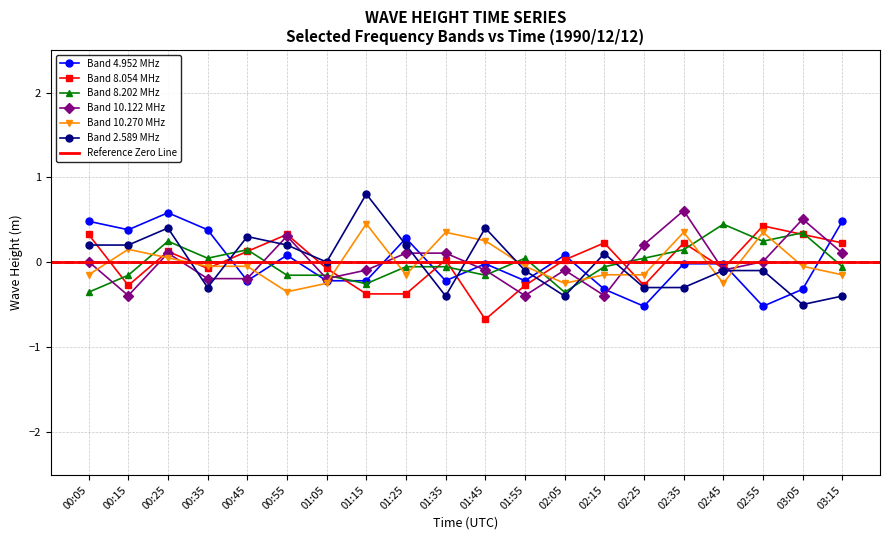

Where does the 2.589 series first go above 0?

00:05